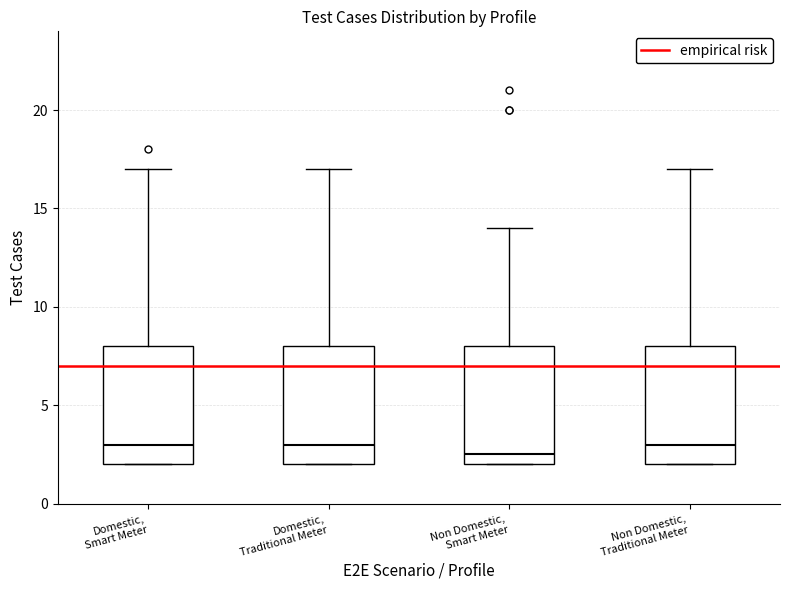

Where does the median line of the box for Non Domestic, Traditional Meter sit on the y-axis? The values are not printed on the chart, so give them approximately, as read against the axis.

3.0